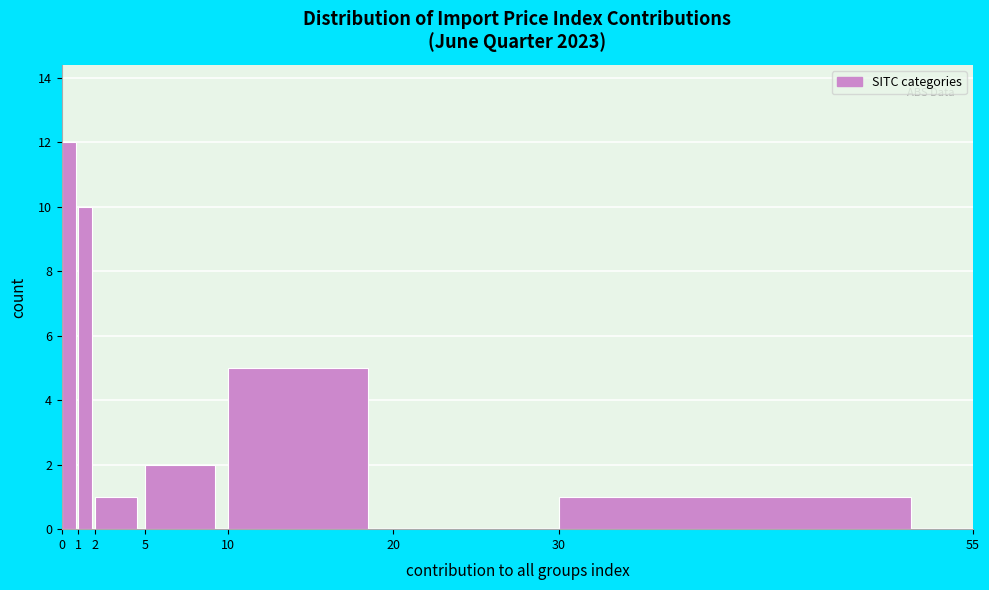

How tall is the bar that spans 2 to 5 on the x-axis? The values are not printed on the chart, so give them approximately, as read against the axis.

1